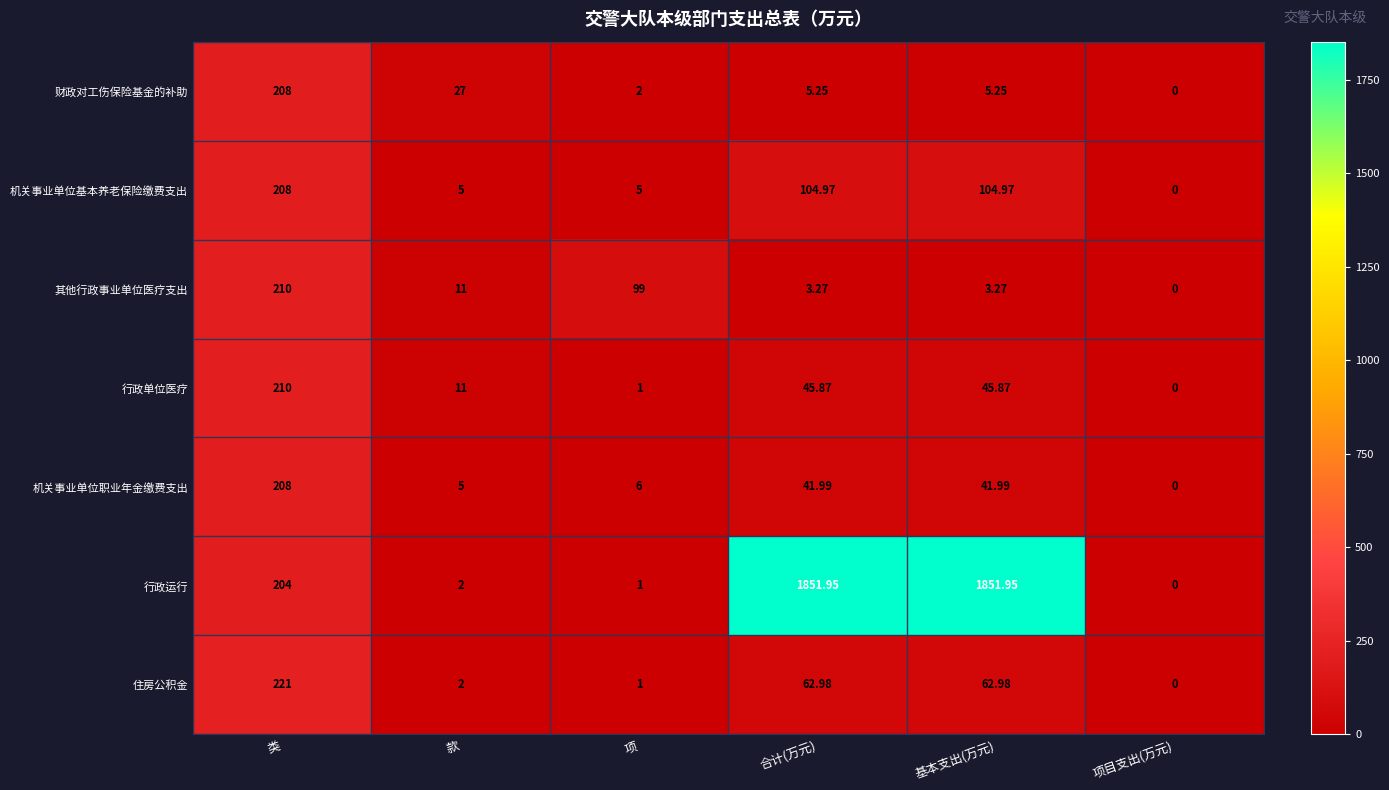

At how many categories does at least one series exceed 495?

2